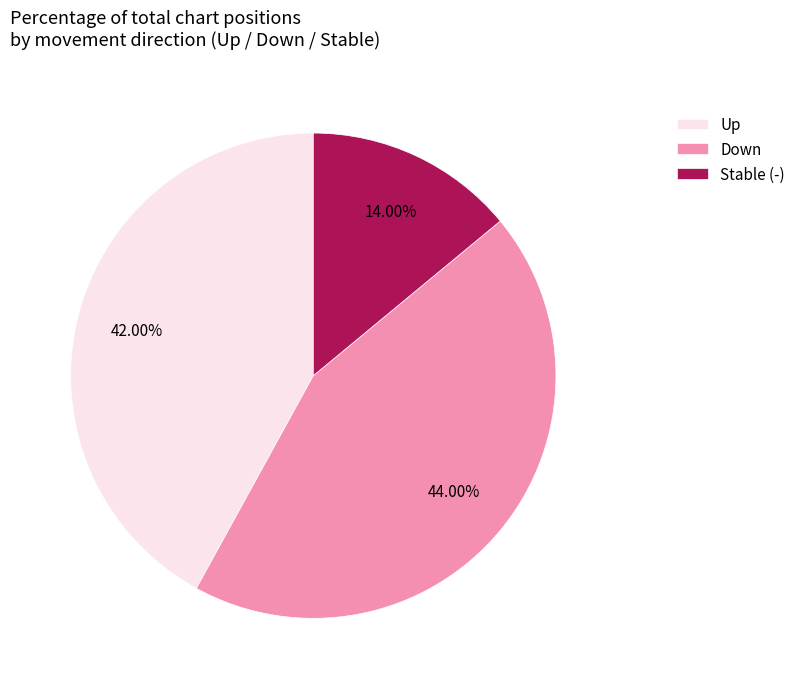

Rank the categories by value from highest to lowest.

Down, Up, Stable (-)